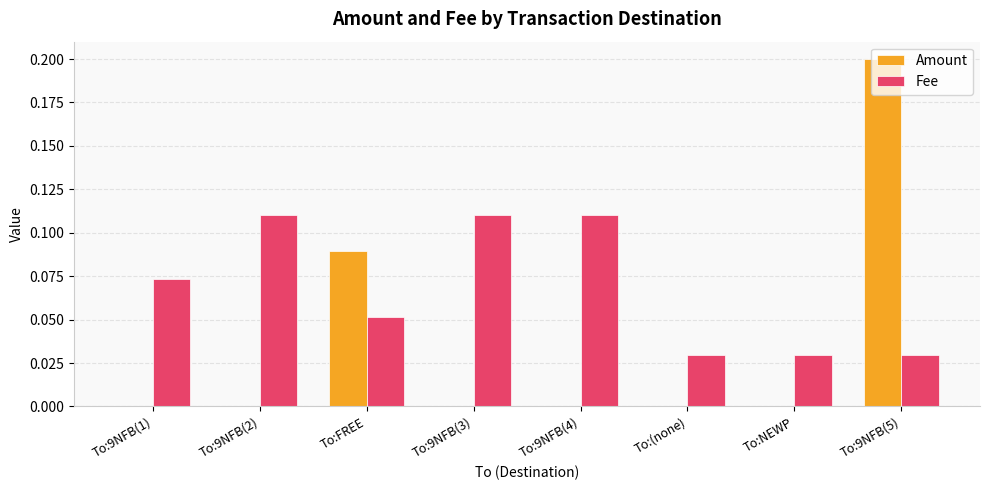

At which category does the chart reach its peak across all series?

To:9NFB(5)